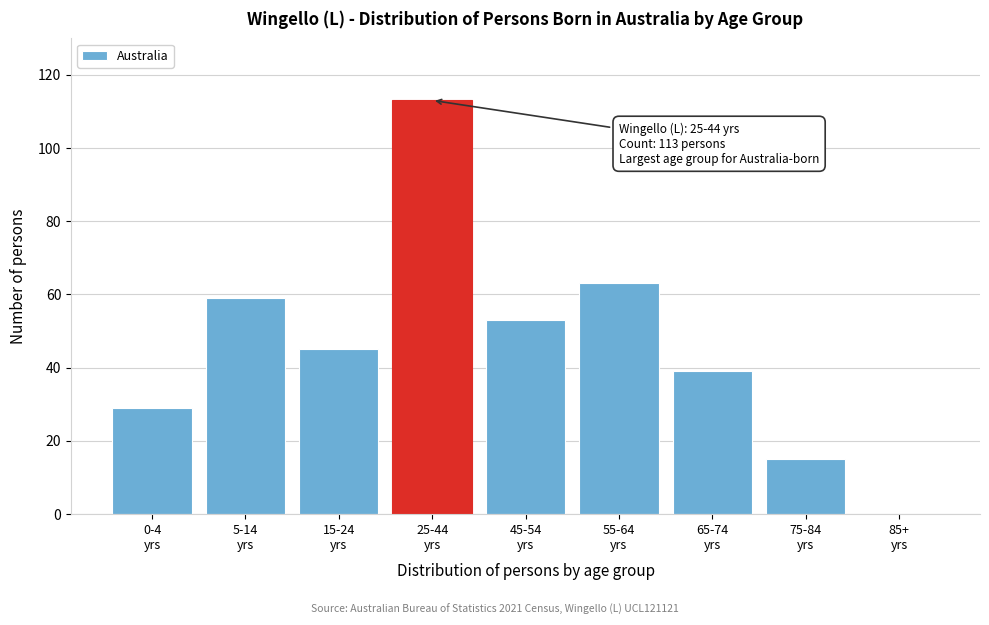

What is the sum of all values?

416